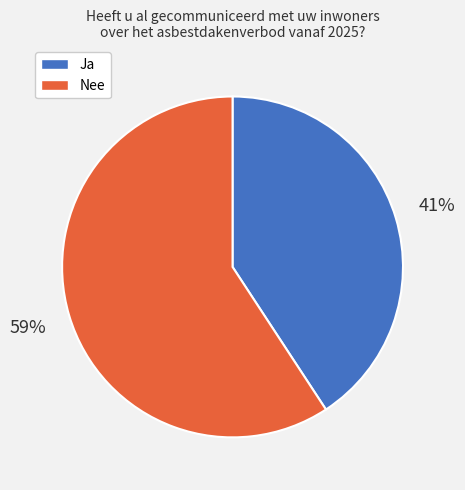

What is the smallest slice in the pie chart?

Ja